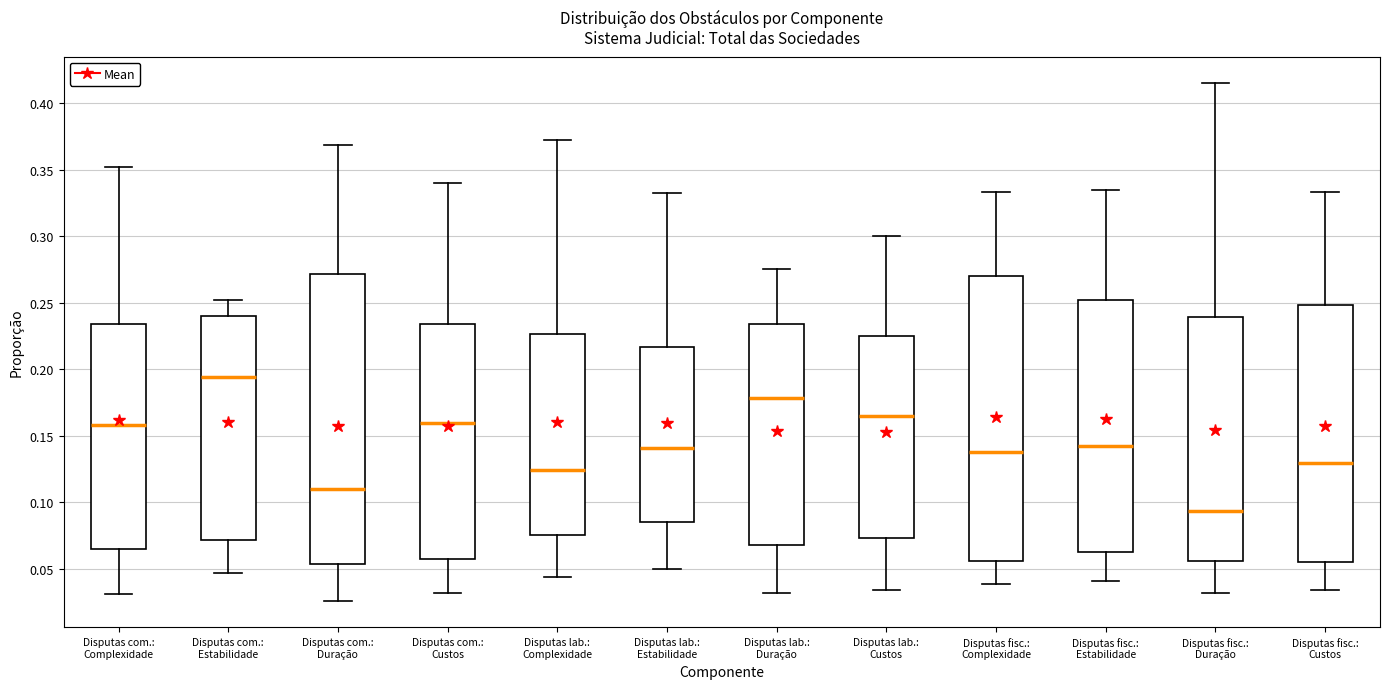

Which box's median line is the highest?

Disputas com.: Estabilidade